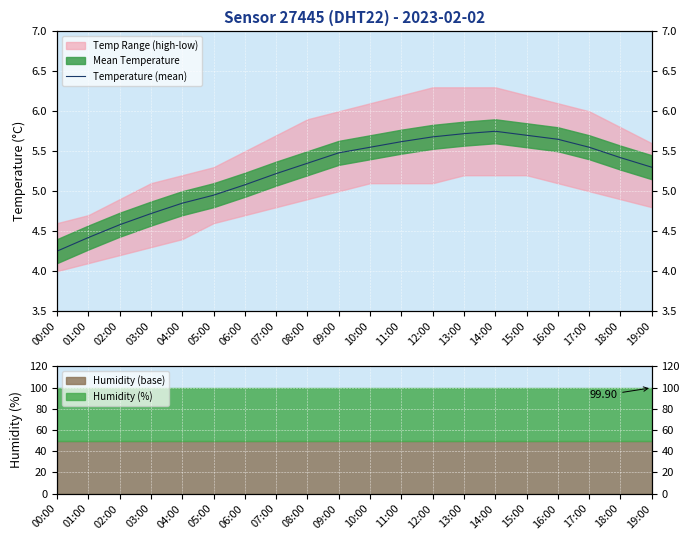

What is the label of the 14th point from the right?

06:00